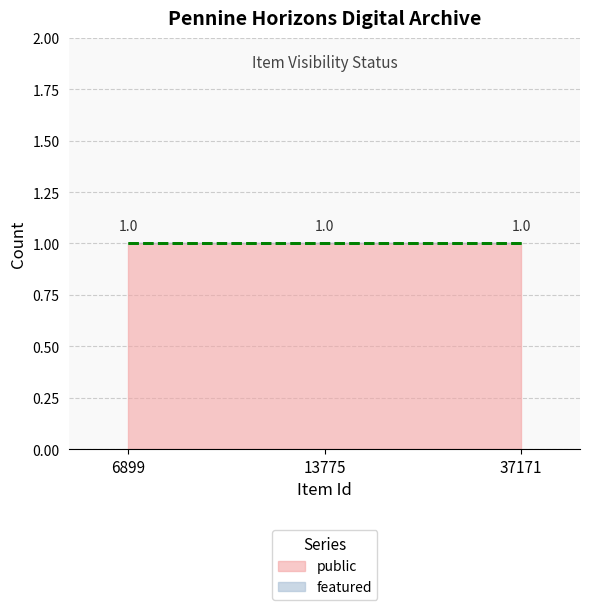

Which label corresponds to the largest value in the chart?

6899